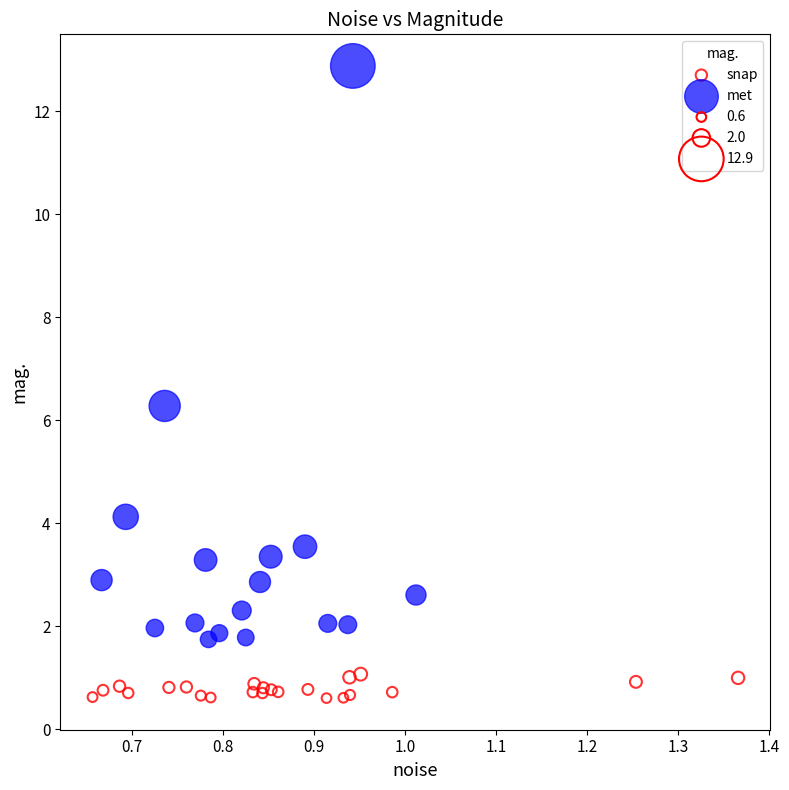

Which series contains the highest Y value?

met